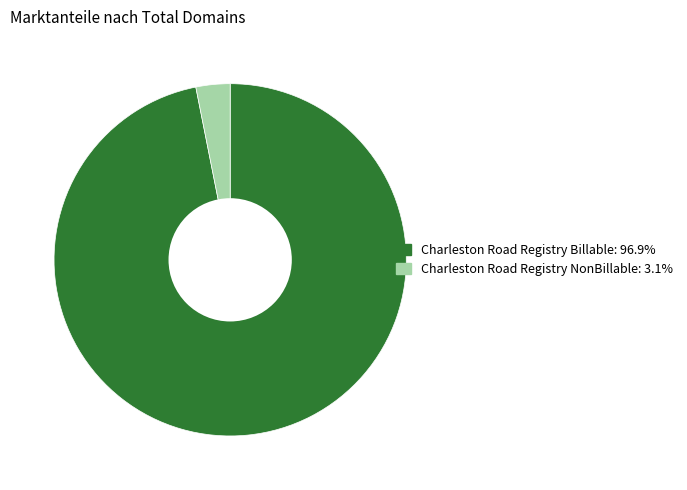

Which has a higher value, Charleston Road Registry NonBillable or Charleston Road Registry Billable?

Charleston Road Registry Billable